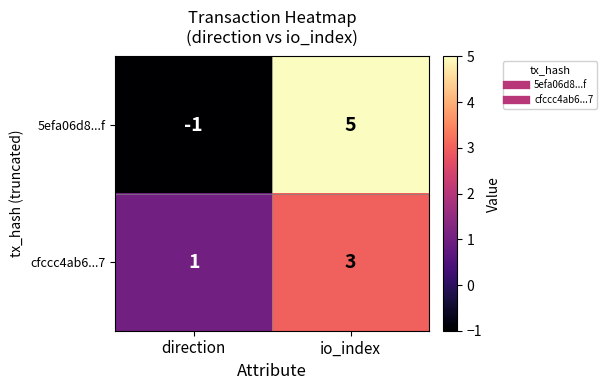

Which category has the lowest value across all series?

direction